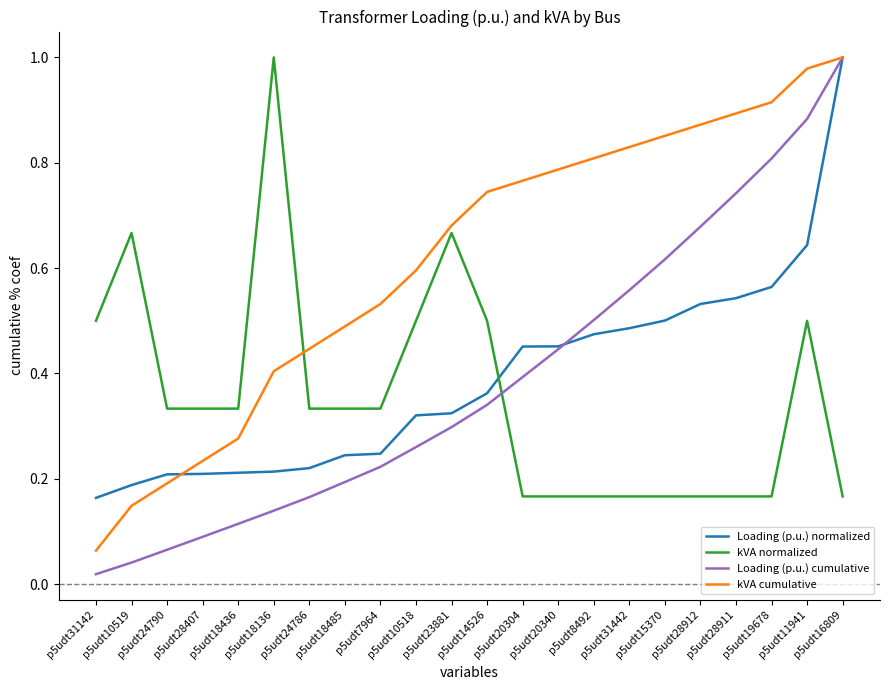

After their last crossing, which series has the higher values: kVA normalized or Loading (p.u.) normalized?

Loading (p.u.) normalized